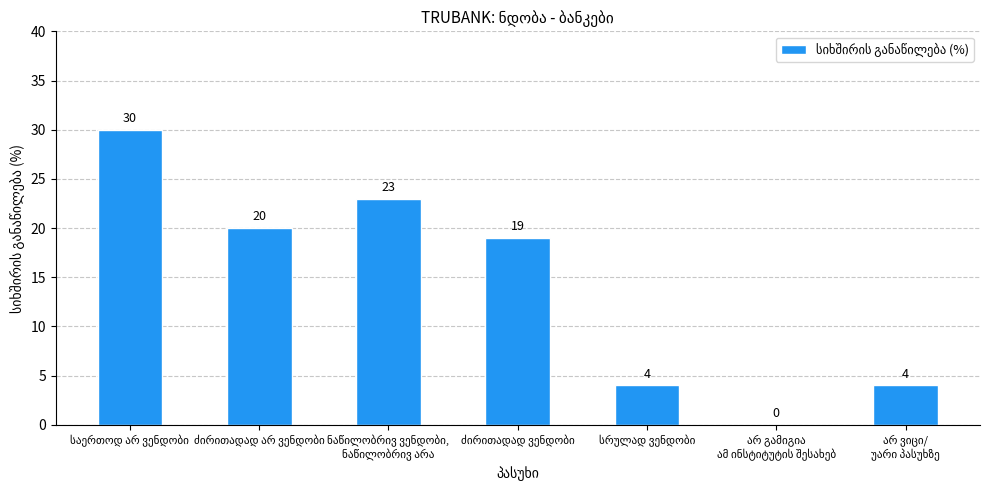

What is the maximum value shown in the chart?

30